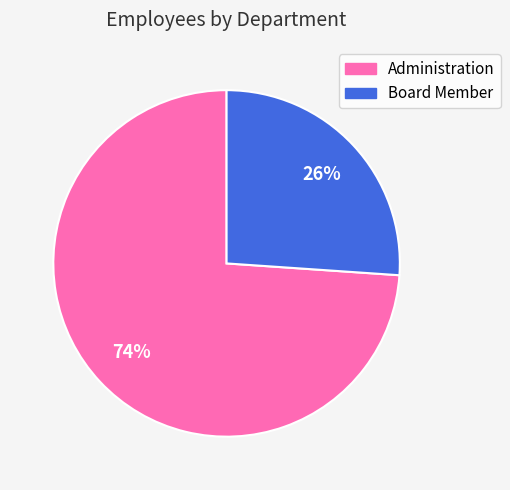

What is the majority slice?

Administration